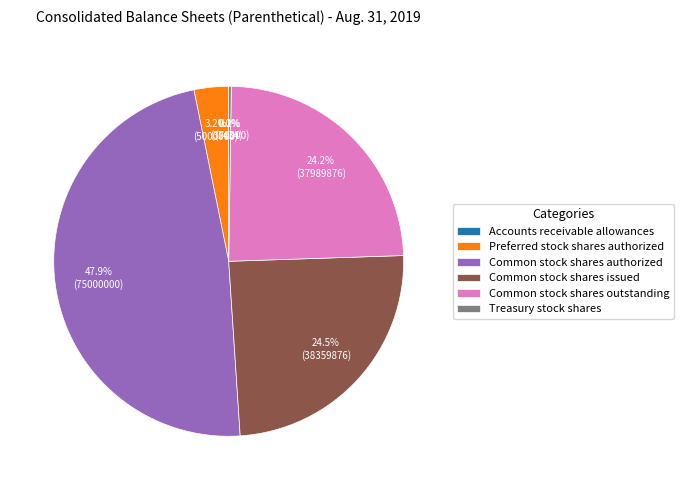

Does Preferred stock shares authorized account for over 50% of the chart?

No